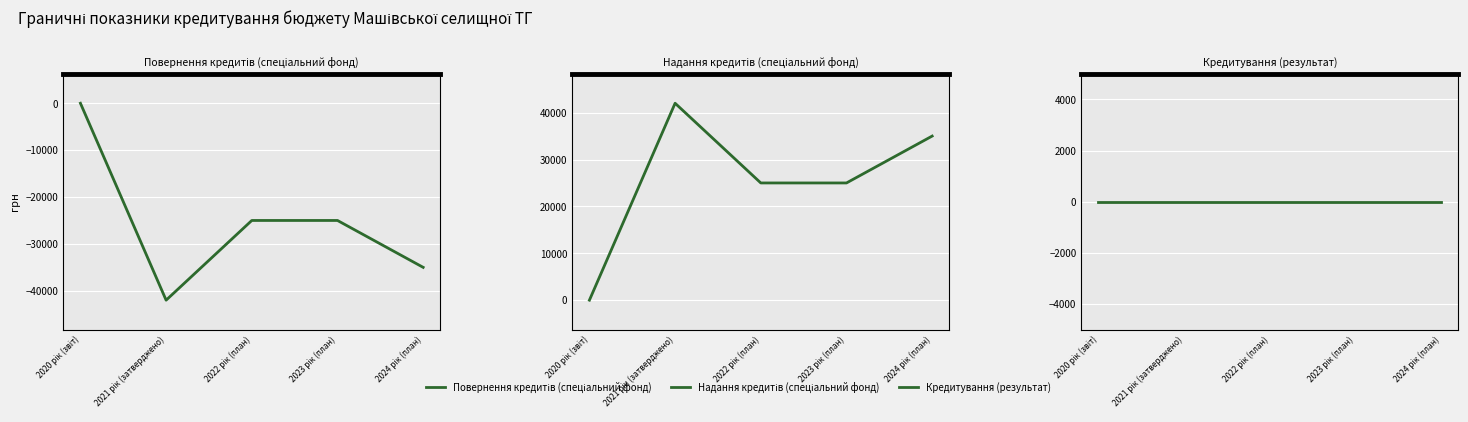

What is the value of the Надання кредитів (спеціальний фонд) point at the 4th from the left?

25000